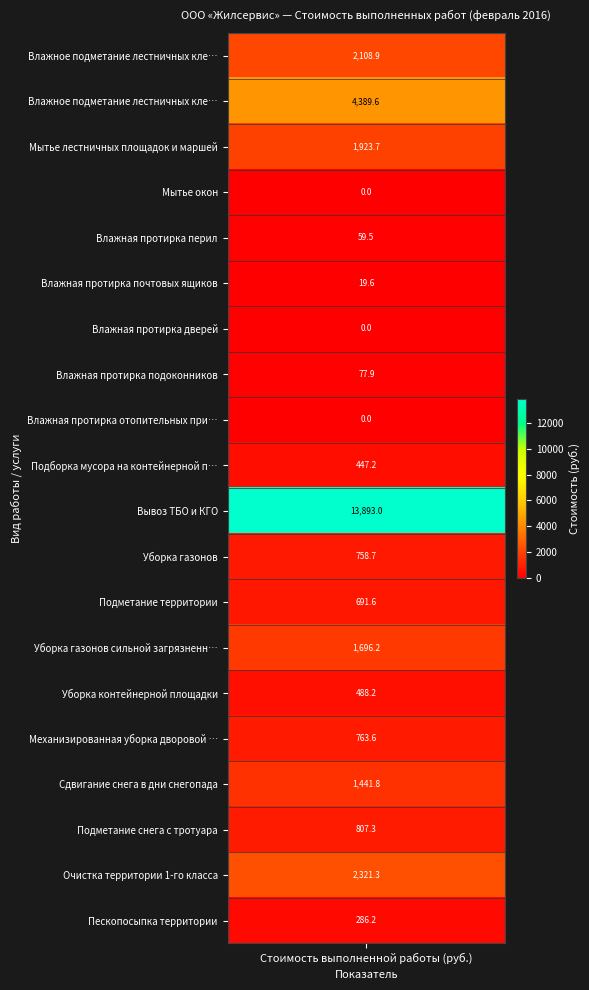

Which has a higher value, Влажная протирка почтовых ящиков or Механизированная уборка дворовой территории?

Механизированная уборка дворовой территории